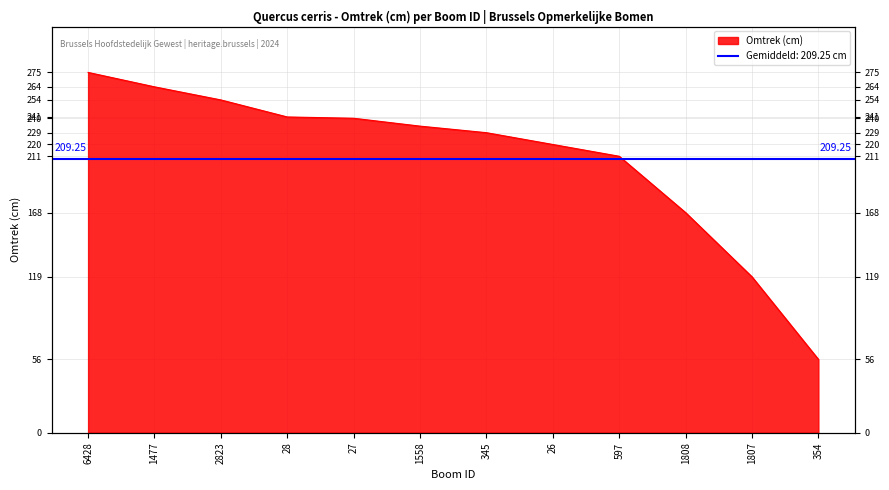

The value at 26 is 129. True or false?

False